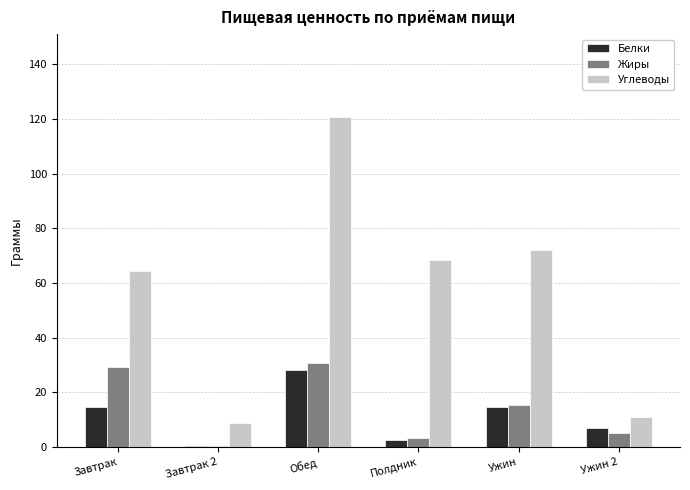

What are all the series names shown in the legend?

Белки, Жиры, Углеводы